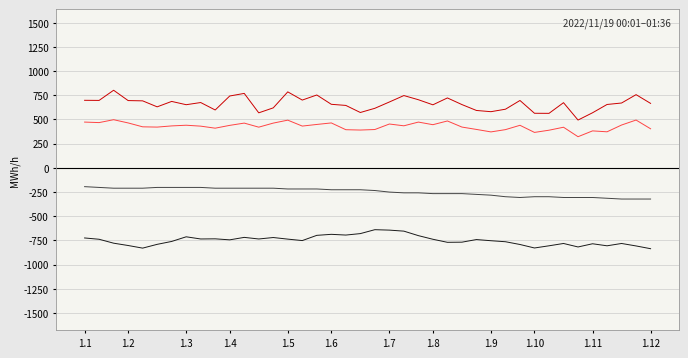

What is the greatest value displayed?

801.5